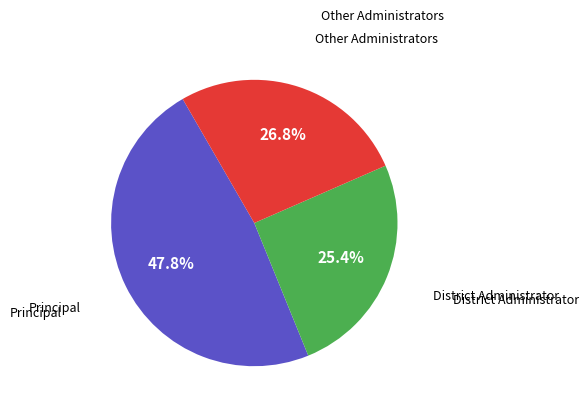

Does any single category account for the majority?

No